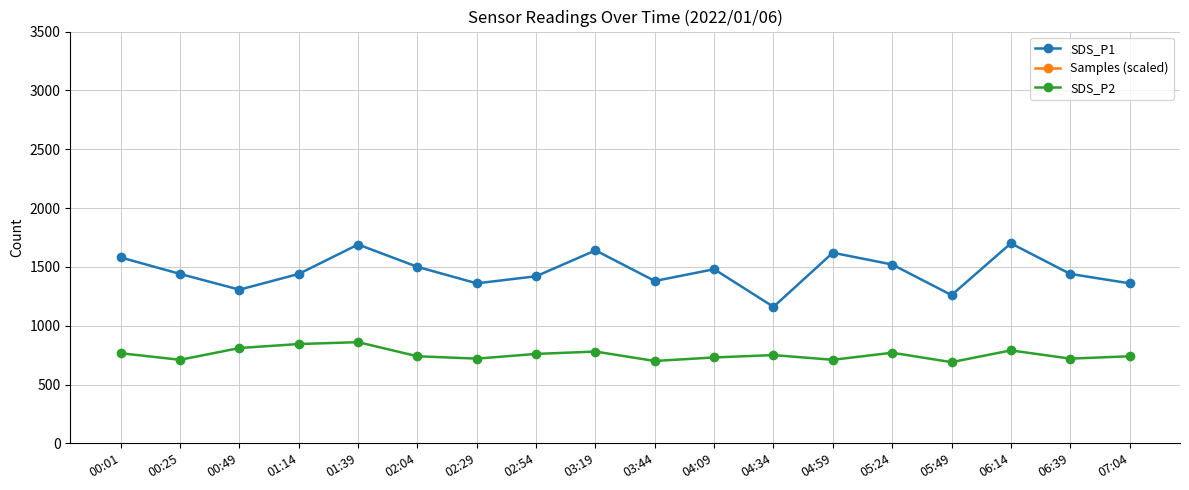

The value of SDS_P1 at 05:24 is 990.9. True or false?

False